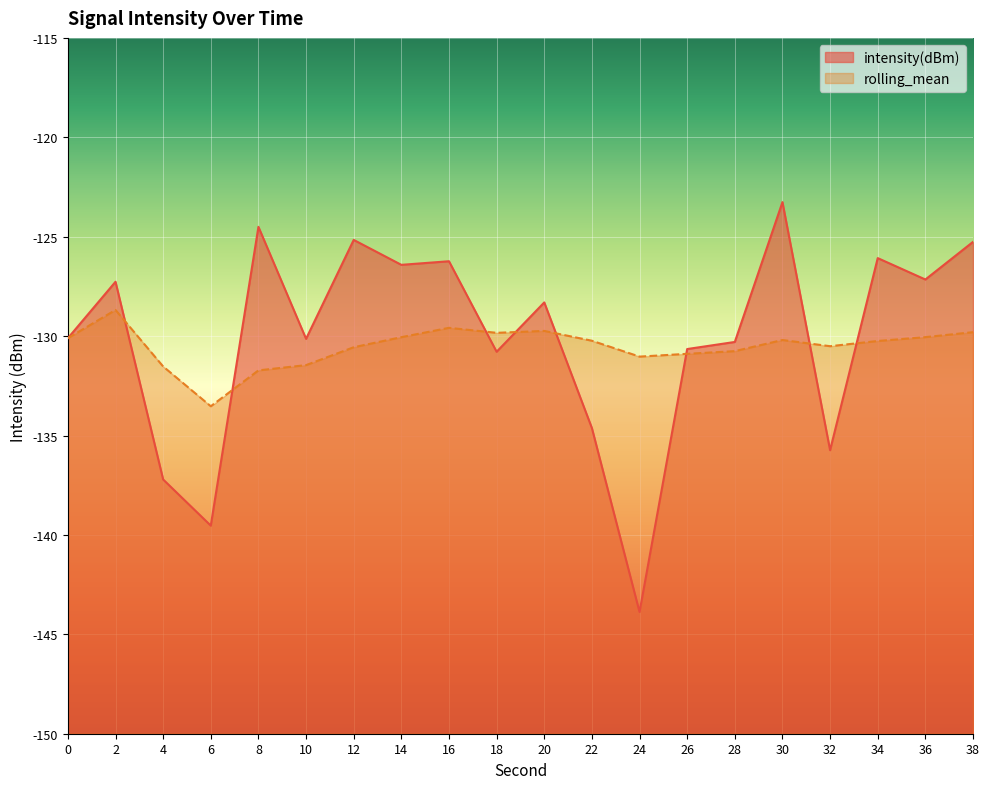

Read the intensity(dBm) value at 0.

-130.1